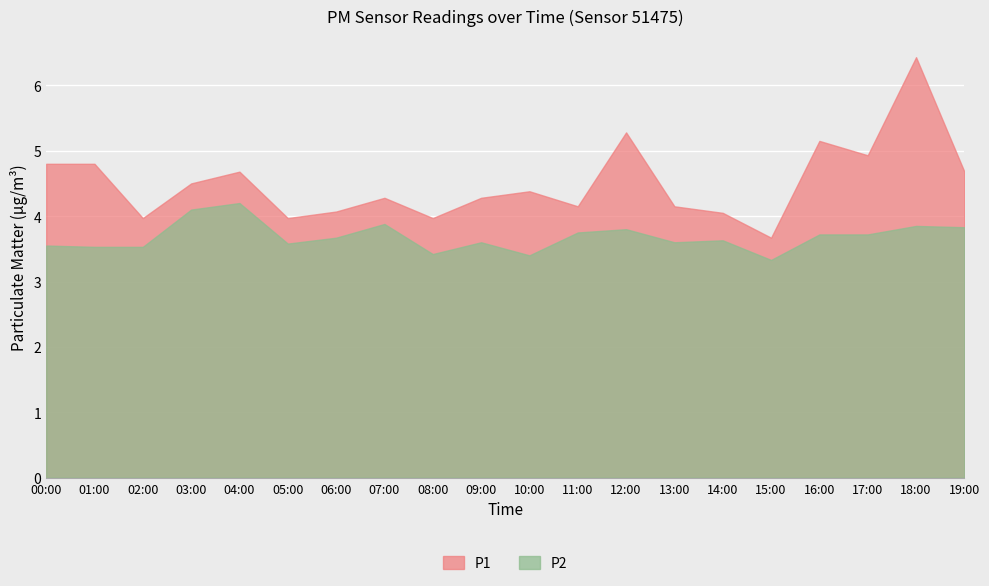

What is the difference between the P2 values at 02:00 and 17:00?

0.2